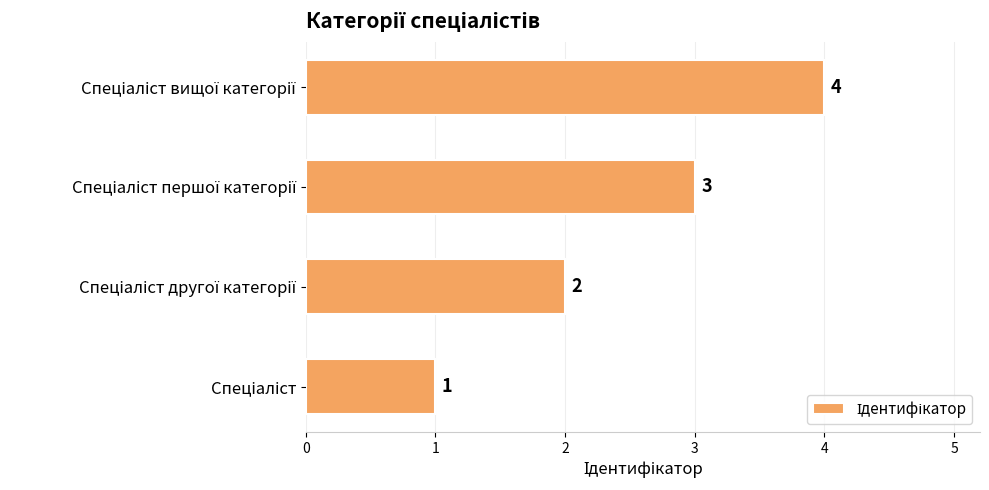

What is the difference between the second highest and second lowest values?

1